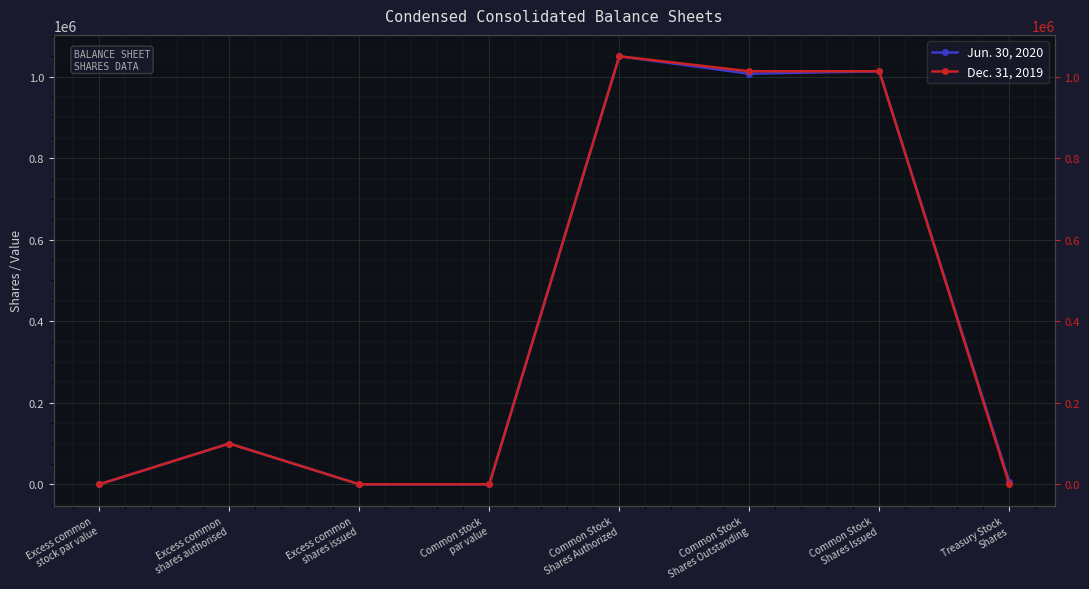

What is the label of the 2nd point from the left?

Excess common
shares authorised